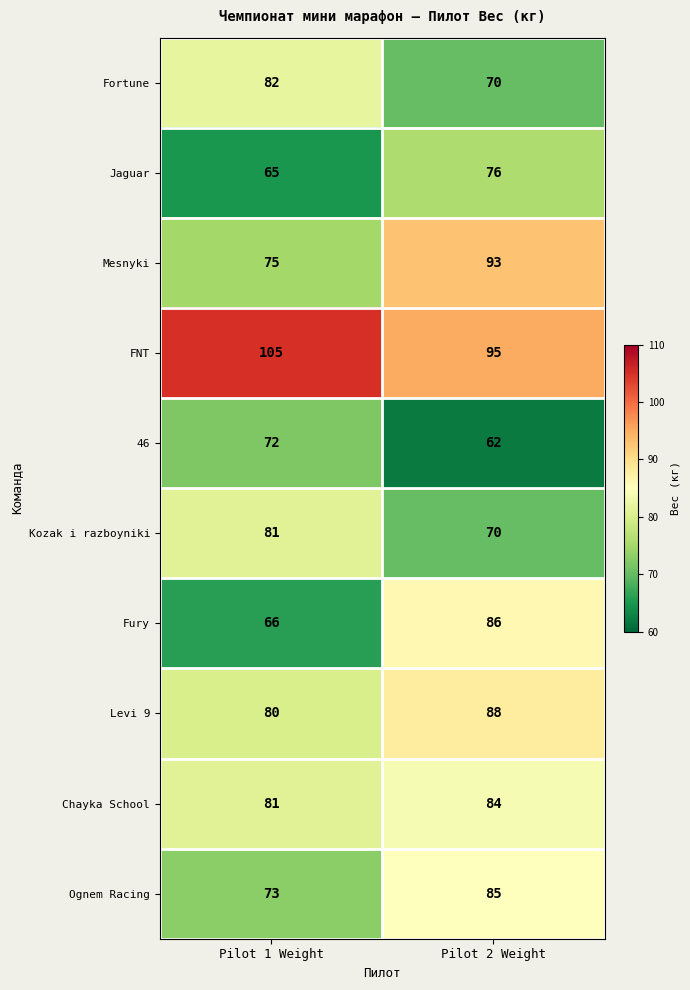

What is the sum of the Kozak i razboyniki values at Pilot 1 Weight and Pilot 2 Weight?

151